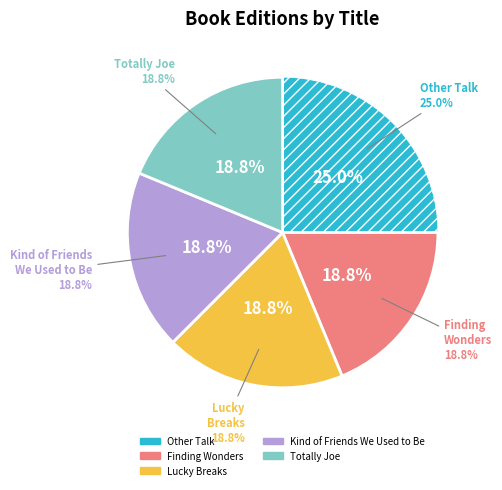

How many segments does this pie chart have?

5